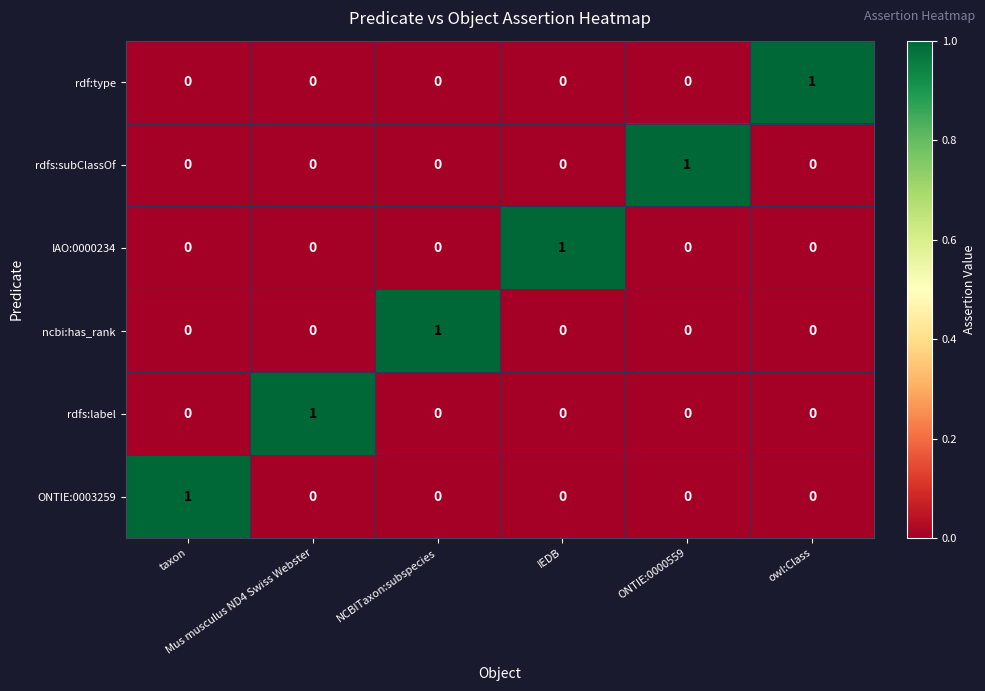

At how many categories does at least one series exceed 0?

6